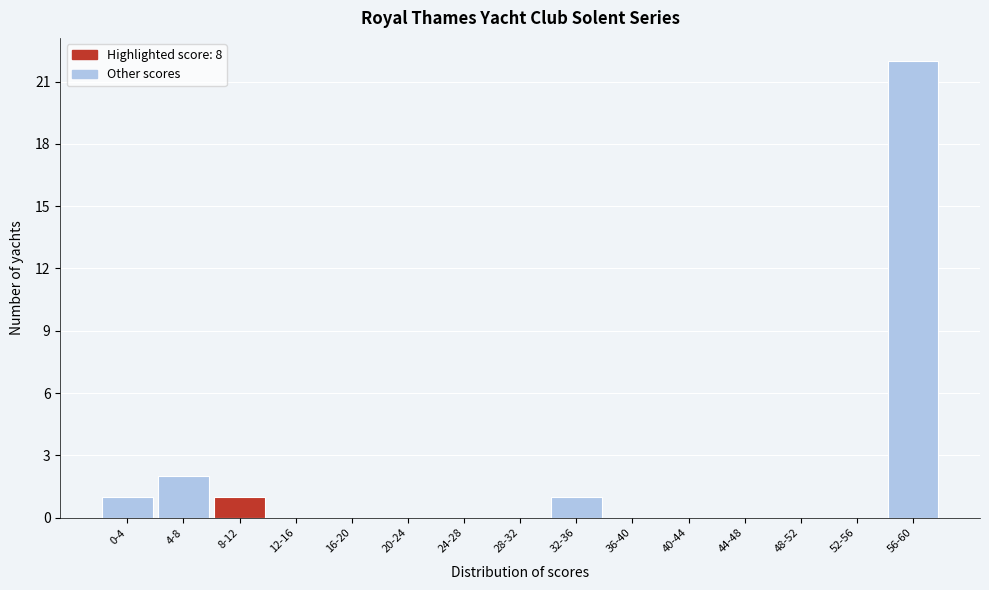

Reading left to right, transcribe all the data shown in this chart.

0-4=1	4-8=2	8-12=1	12-16=0	16-20=0	20-24=0	24-28=0	28-32=0	32-36=1	36-40=0	40-44=0	44-48=0	48-52=0	52-56=0	56-60=22